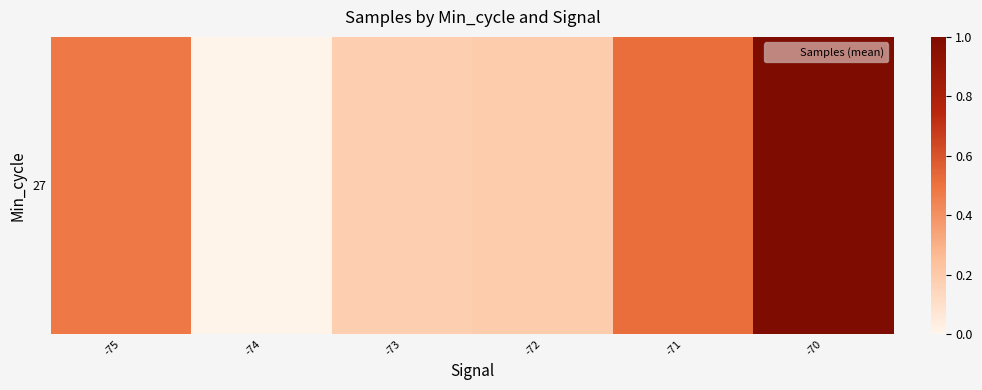

Rank the categories by value from highest to lowest.

-70, -71, -75, -72, -73, -74